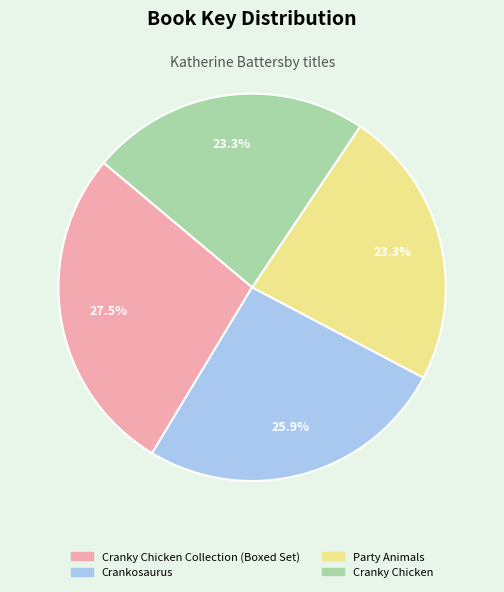

Between Cranky Chicken Collection (Boxed Set) and Crankosaurus, which is larger?

Cranky Chicken Collection (Boxed Set)